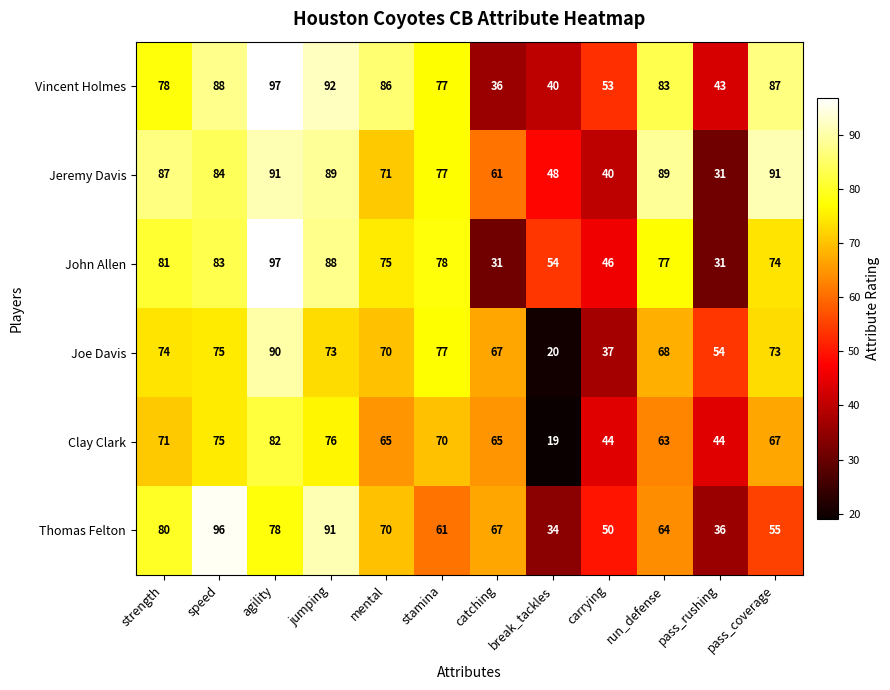

List the labels in order of Vincent Holmes value, largest first.

agility, jumping, speed, pass_coverage, mental, run_defense, strength, stamina, carrying, pass_rushing, break_tackles, catching